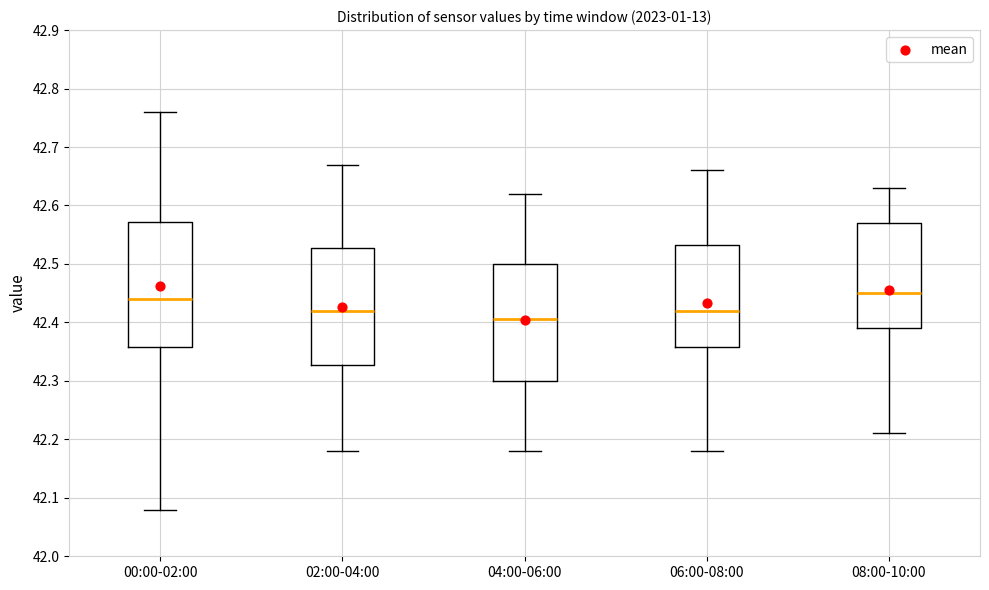

Which box's median line is the lowest?

04:00-06:00